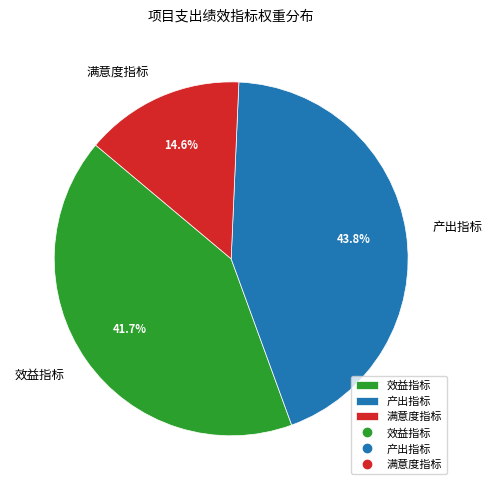

Is there any slice that represents more than half of the pie?

No